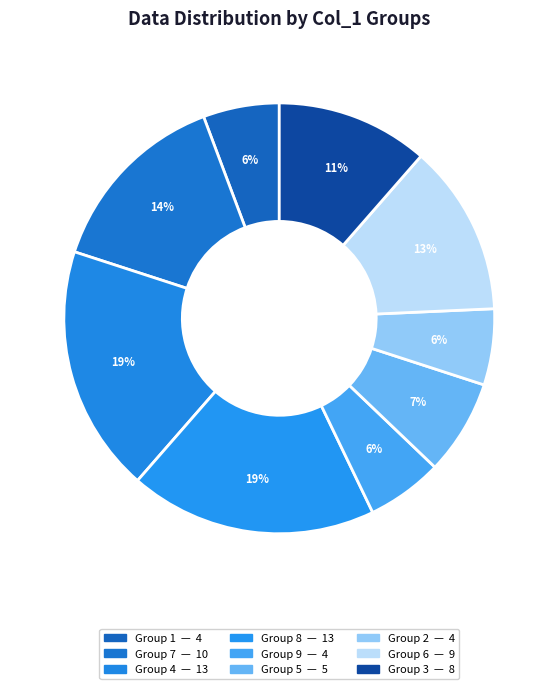

How many segments does this pie chart have?

9